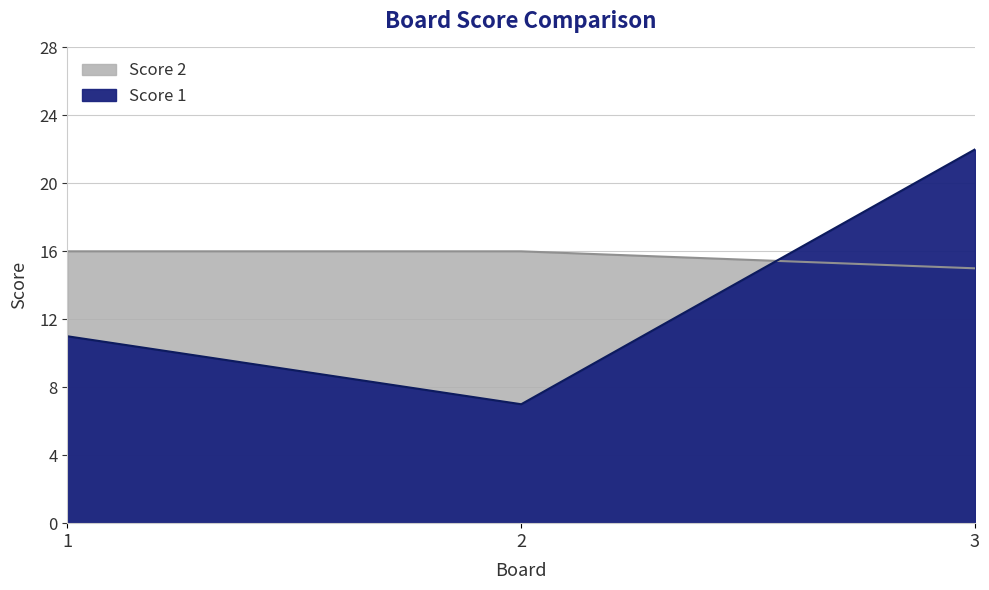

What is the difference between the second highest and minimum values in the Score 2 series?

1